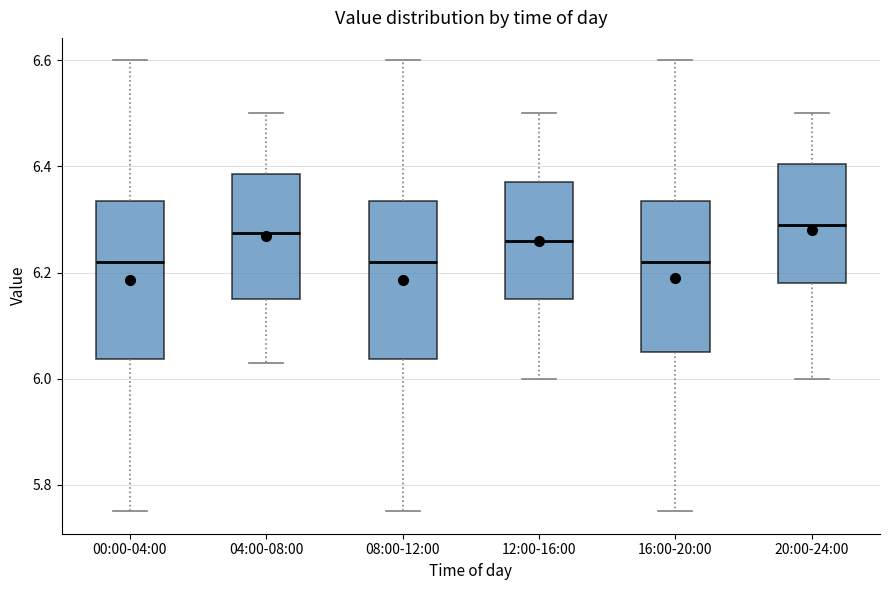

Reading left to right, transcribe this box plot: for each box, give where its median line is, the range the box spans, and where its two whiskers end, as read against the y-axis. The values are not printed on the chart, so give them approximately, as read against the axis.

00:00-04:00: median 6.22, box 6.04 to 6.34, whiskers 5.76 to 6.60
04:00-08:00: median 6.28, box 6.16 to 6.38, whiskers 6.04 to 6.50
08:00-12:00: median 6.22, box 6.04 to 6.34, whiskers 5.76 to 6.60
12:00-16:00: median 6.26, box 6.16 to 6.38, whiskers 6.00 to 6.50
16:00-20:00: median 6.22, box 6.06 to 6.34, whiskers 5.76 to 6.60
20:00-24:00: median 6.30, box 6.18 to 6.40, whiskers 6.00 to 6.50